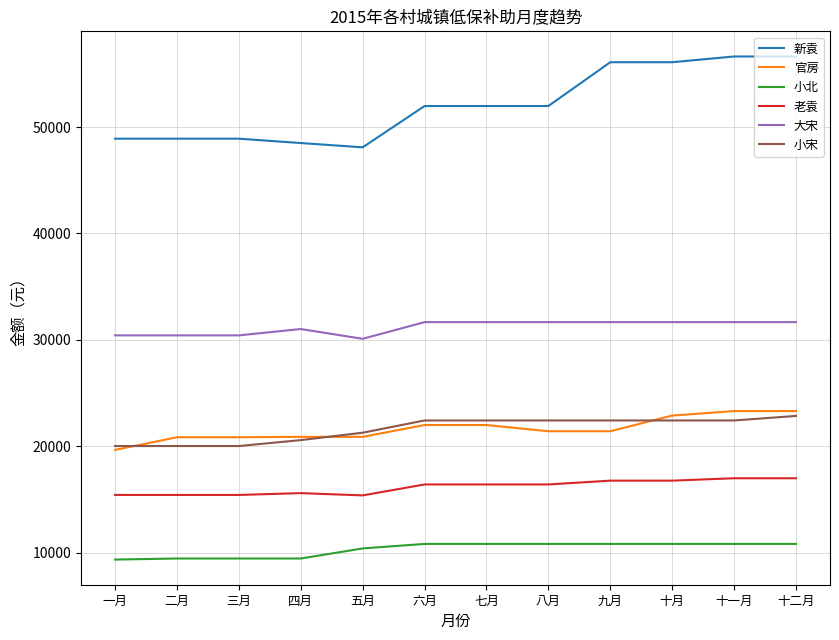

Read the 大宋 value at 一月.

30430